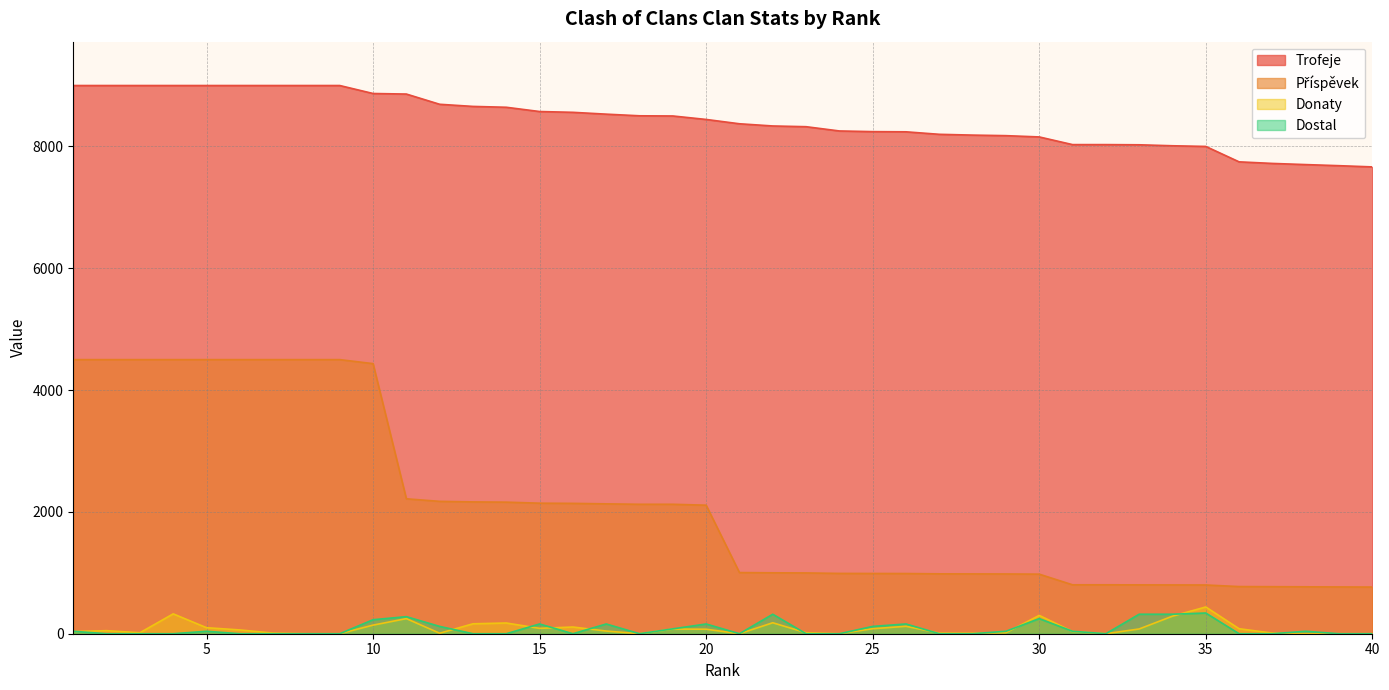

What is the sum of all Příspěvek values?

84173